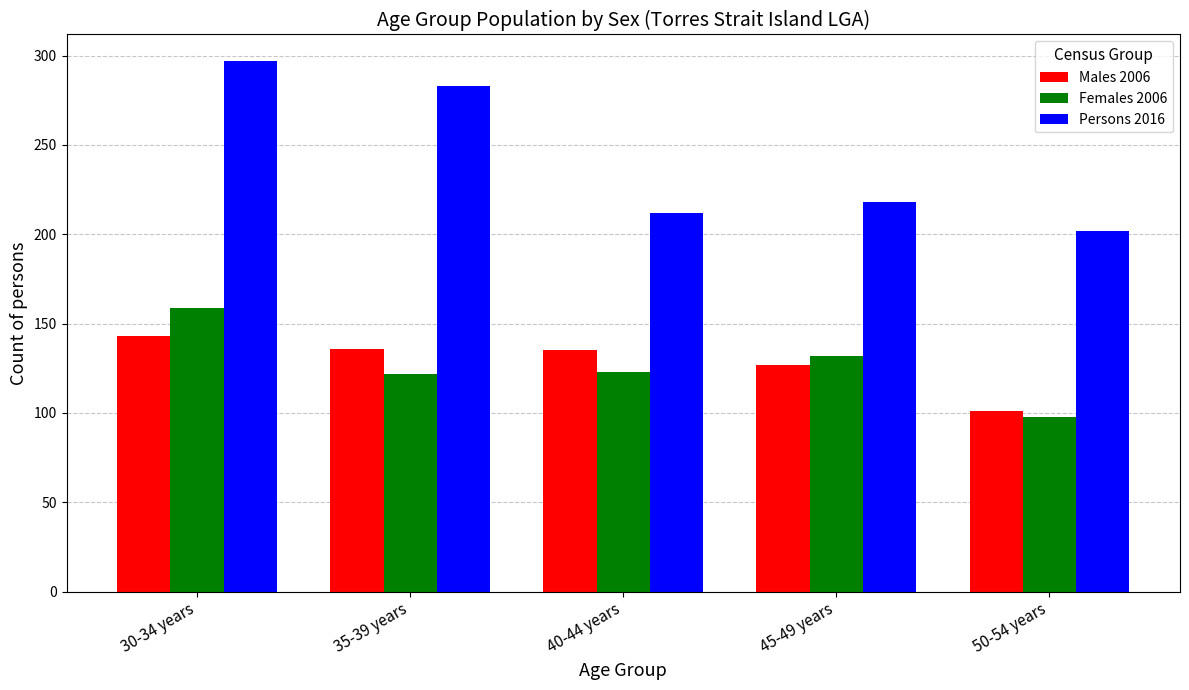

What is the sum of all Persons 2016 values?

1212